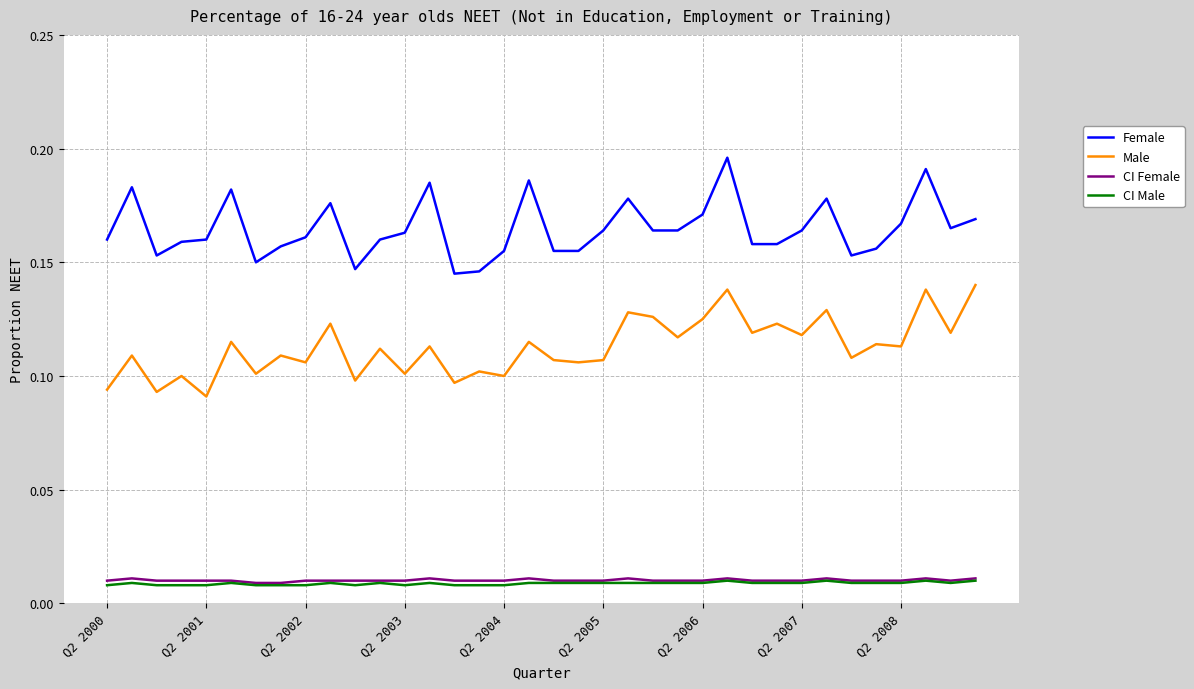

Which series has the largest total across all categories?

Female